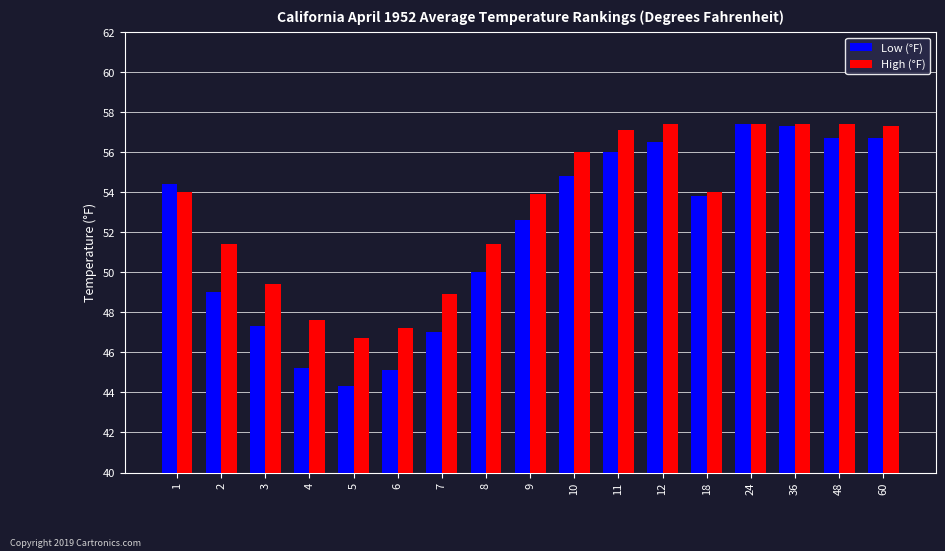

What is the minimum value for Low (°F)?

44.3